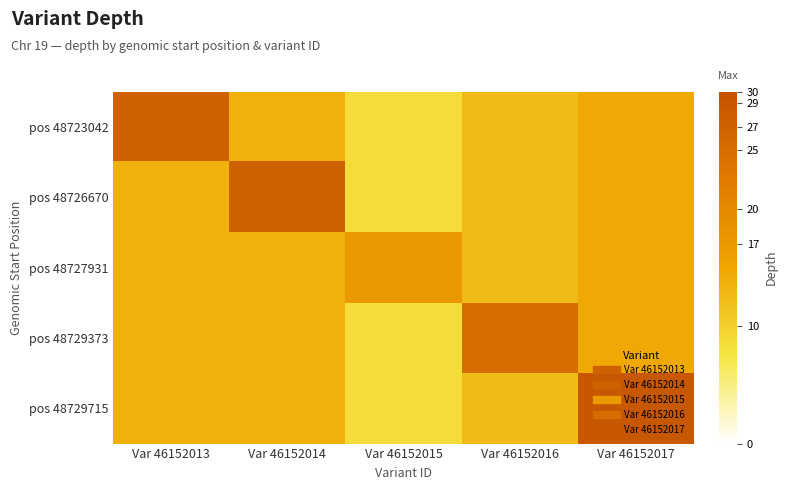

What is the greatest value displayed?

29.0